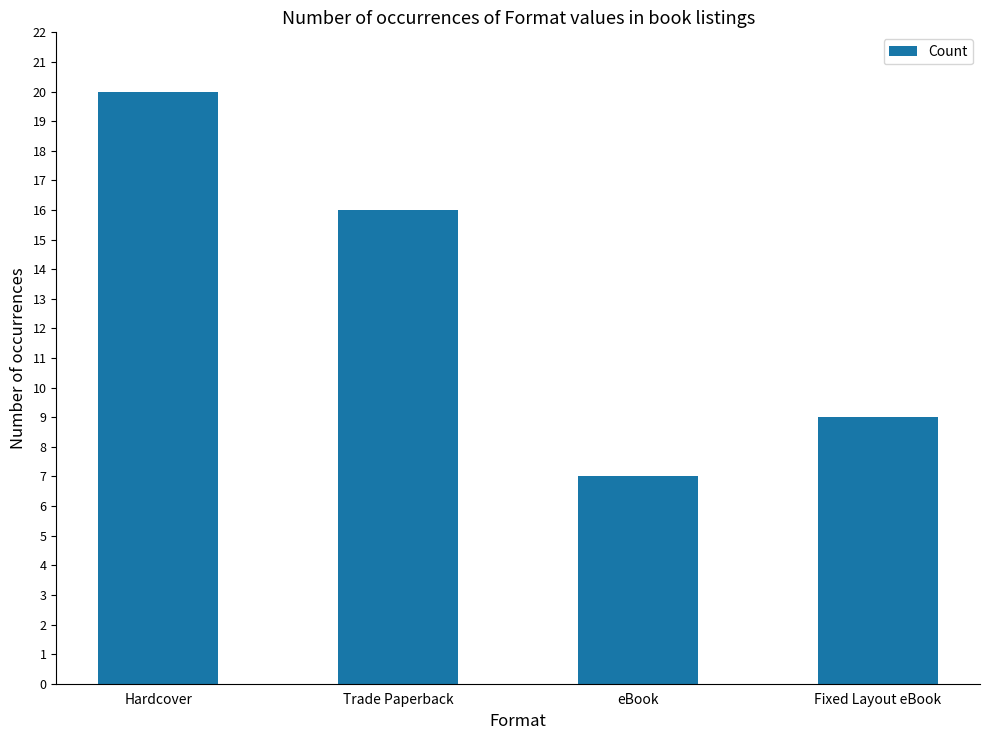

Are the bars grouped side by side (vs. stacked)?

No